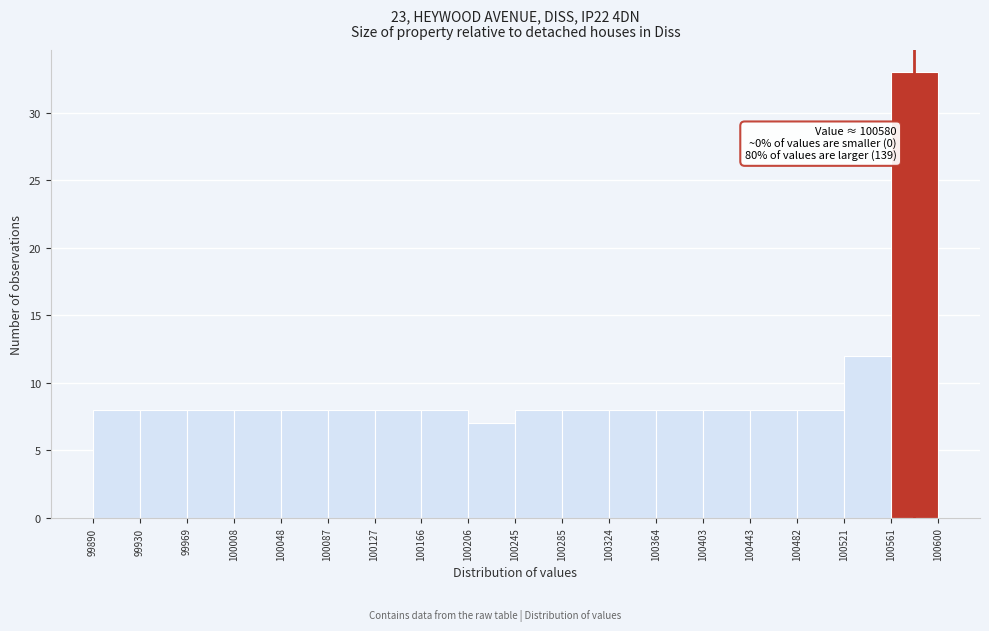

Over which range of the x-axis is the bar tallest?

100561 to 100600